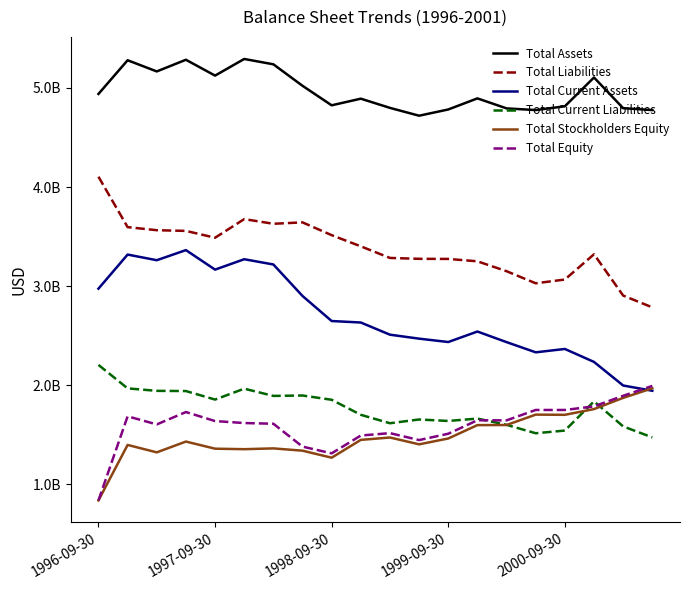

Is this an area chart (filled region under the line)?

No